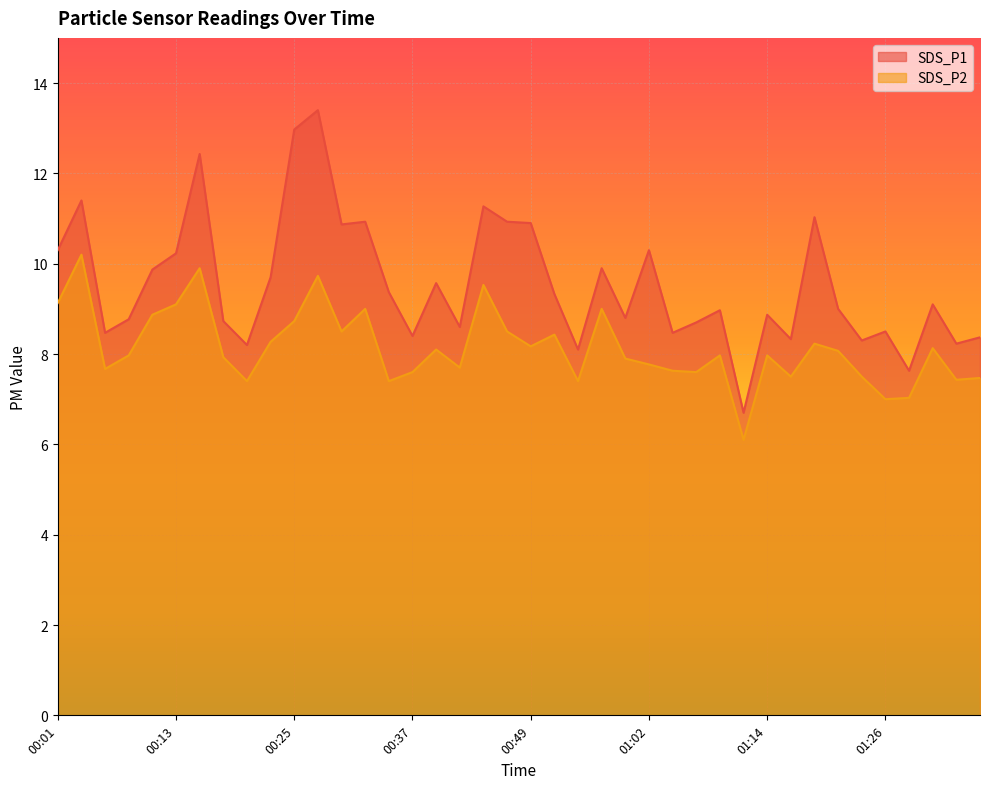

Which series changed the most between 00:25 and 00:45?

SDS_P1